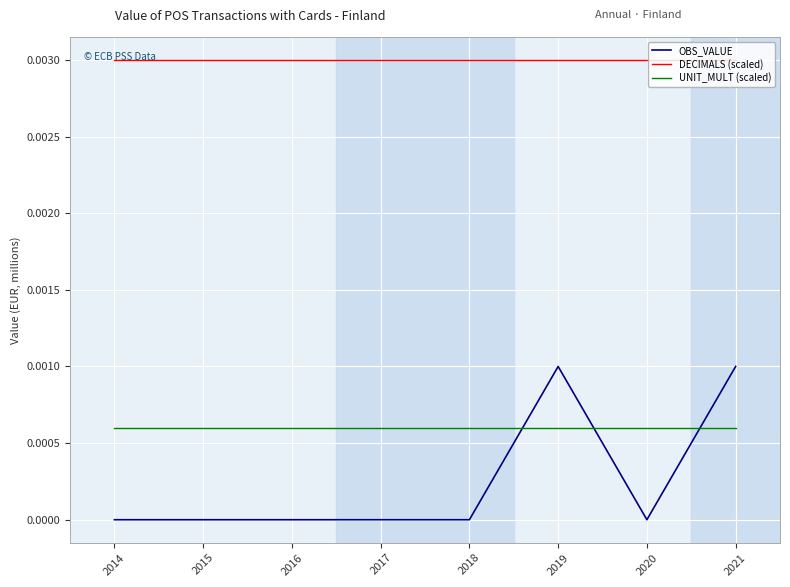

True or false: UNIT_MULT (scaled) and DECIMALS (scaled) intersect in this chart.

False